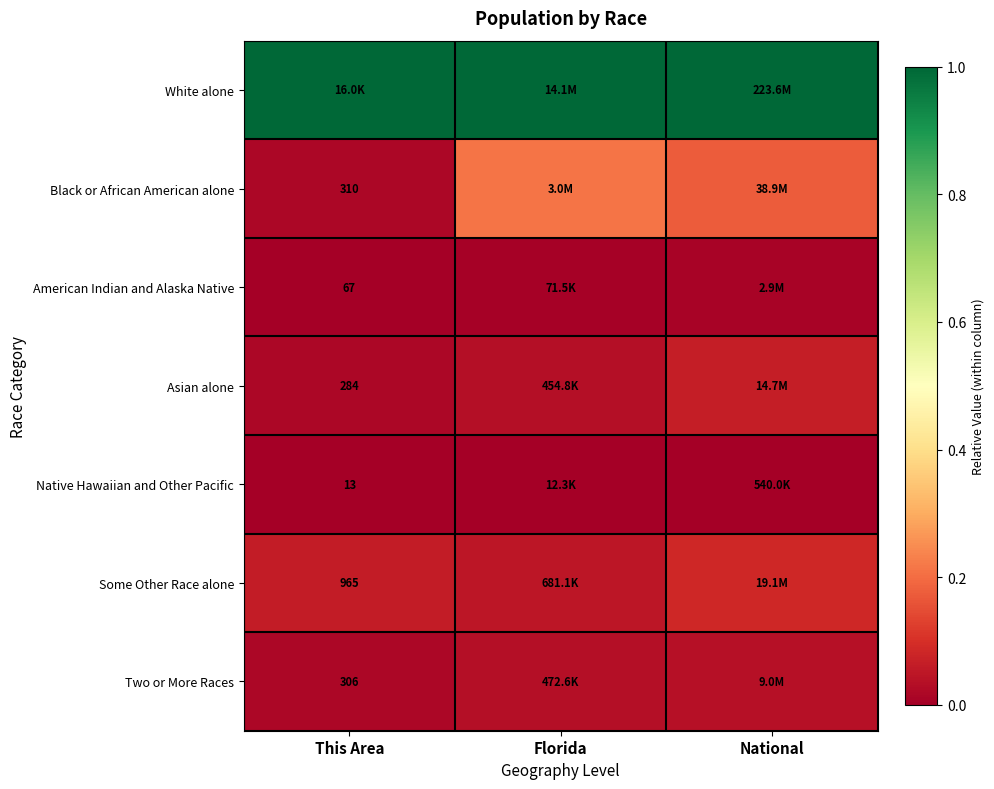

Where is Asian alone nearest to the value 0?

This Area